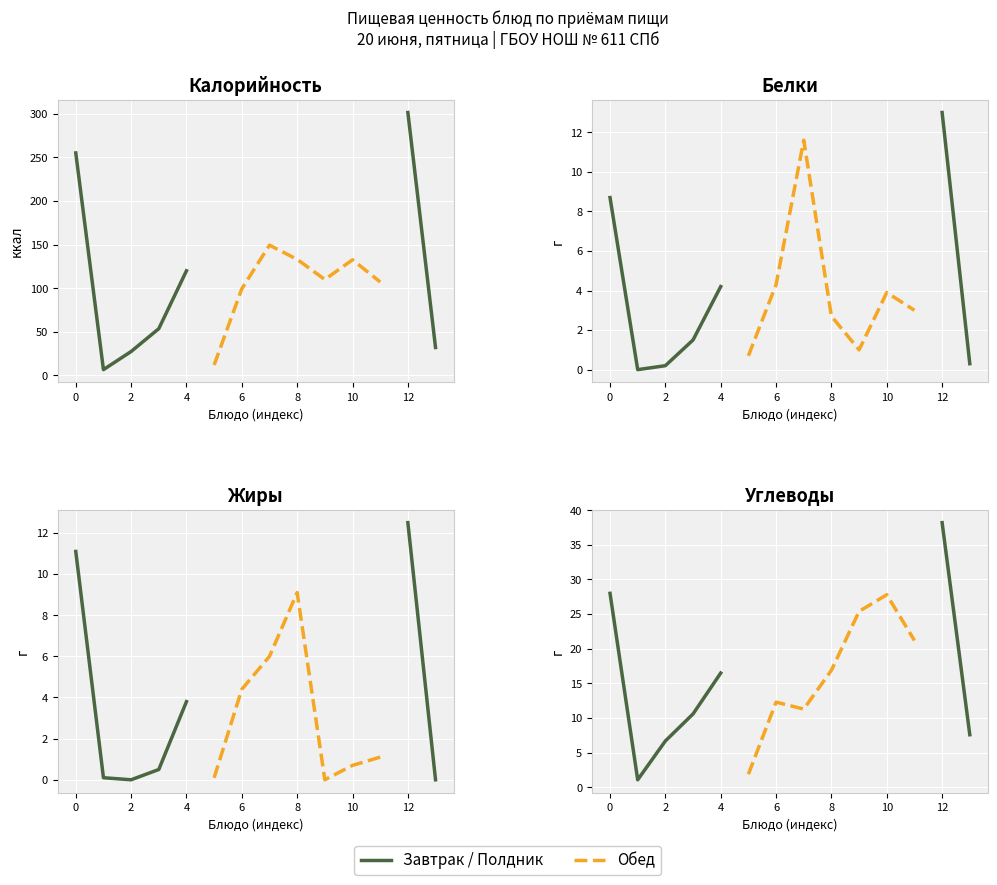

Reading left to right, what are all the values shown in this chart?

Калорийность: 255.2	6.6	27.4	53.6	120.0	12.0	99.4	149.4	133.1	110.0	132.6	107.2	301.6	32.0
Белки: 8.7	0.0	0.2	1.5	4.2	0.7	4.3	11.6	2.7	1.0	3.9	3.0	13.0	0.3
Жиры: 11.1	0.1	0.0	0.5	3.8	0.1	4.4	6.0	9.1	0.0	0.7	1.1	12.5	0.0
Углеводы: 28.0	1.1	6.7	10.6	16.5	1.9	12.3	11.3	16.9	25.4	27.8	21.2	38.2	7.6